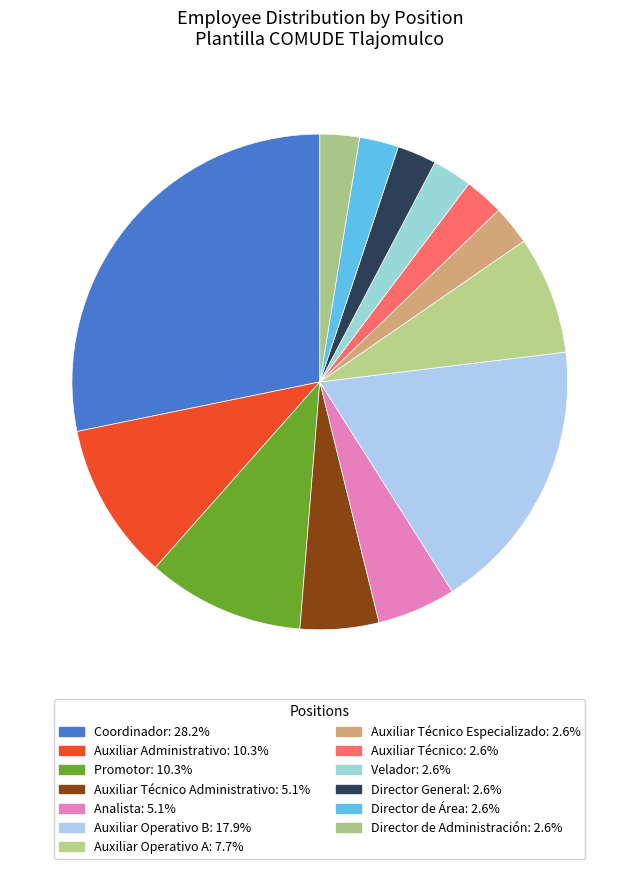

Rank the categories by value from highest to lowest.

Coordinador, Auxiliar Operativo B, Auxiliar Administrativo, Promotor, Auxiliar Operativo A, Auxiliar Técnico Administrativo, Analista, Auxiliar Técnico Especializado, Auxiliar Técnico, Velador, Director General, Director de Área, Director de Administración